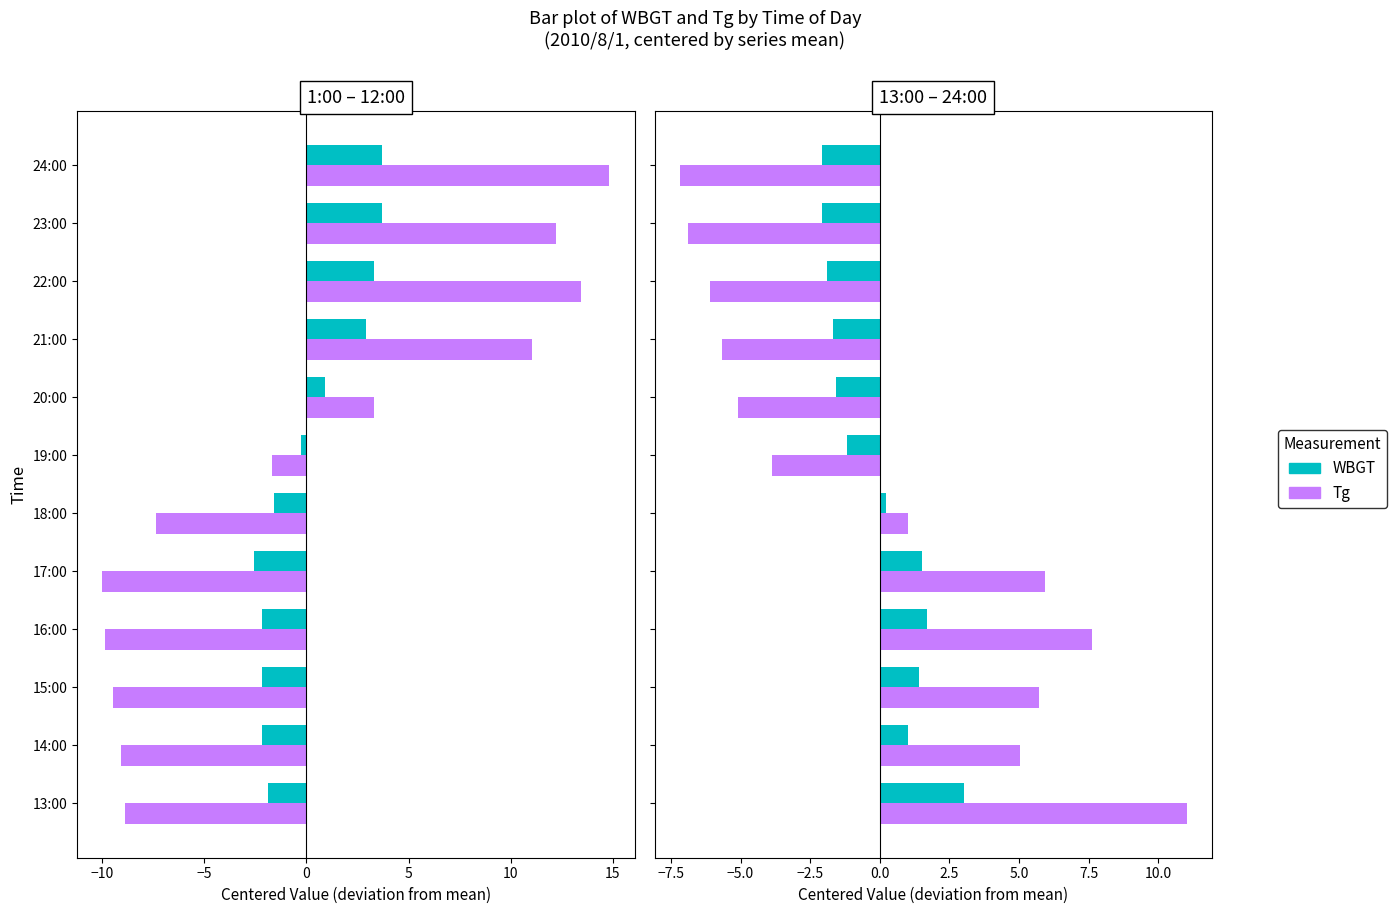

The value of WBGT at 16:00 is 1.7. True or false?

True